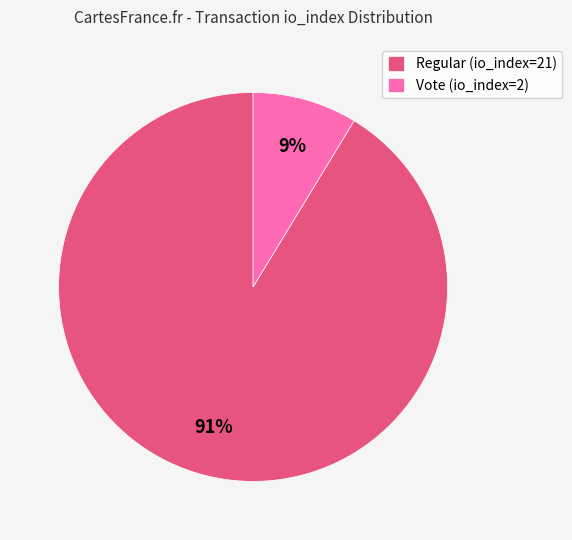

To the nearest percent, what is the average slice percentage?

50%